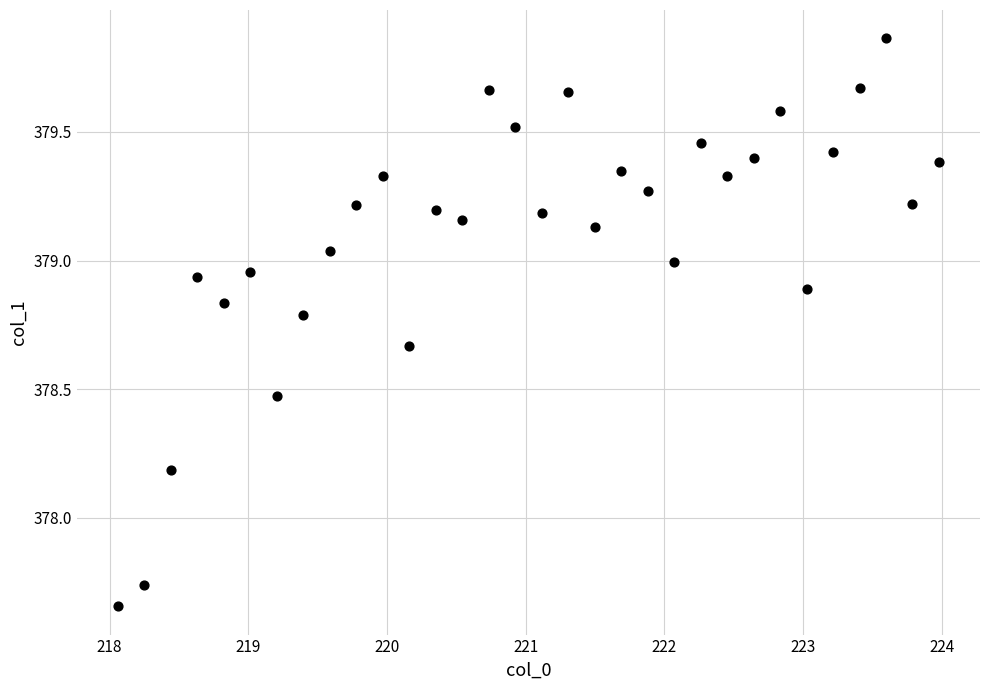

What Y value in the scatter plot is closest to 378?

378.2